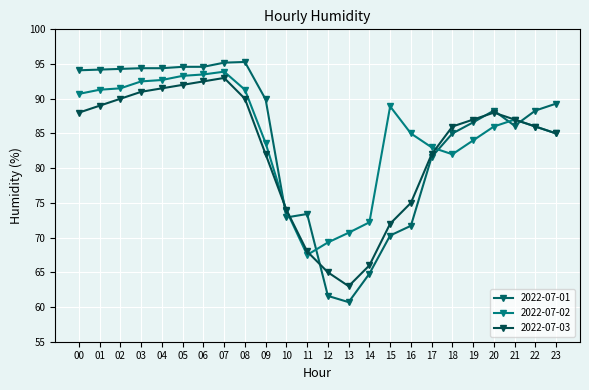

True or false: 2022-07-02 has more than 1 interior local peaks.

True